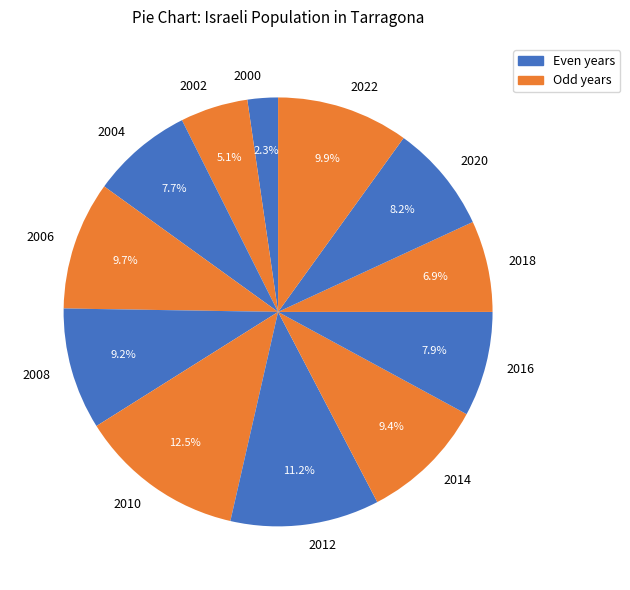

Approximately how many times larger is the value at 2020 compared to 2000?

3.6